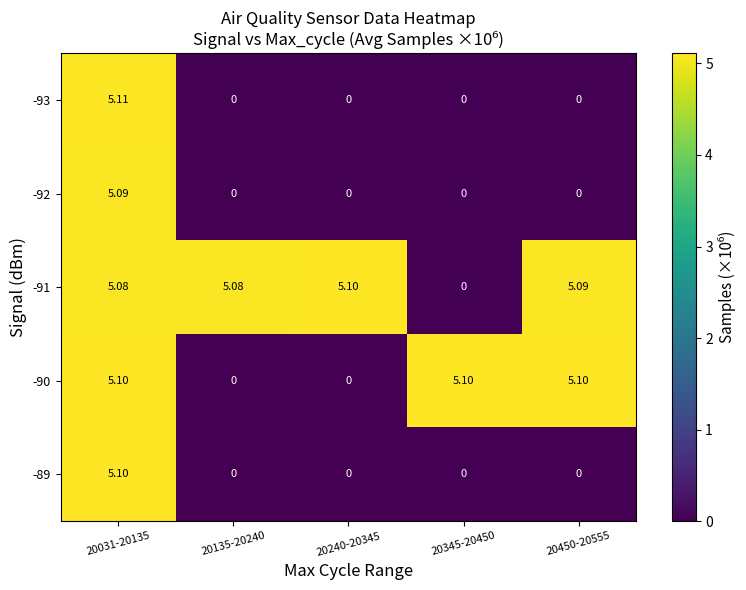

Which series changed the most between 20031-20135 and 20345-20450?

row_0